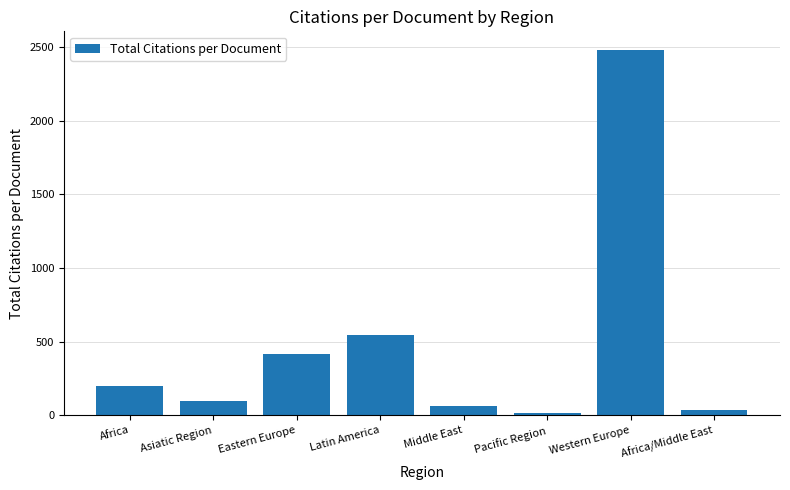

What is the change in value from Eastern Europe to Latin America?

+127